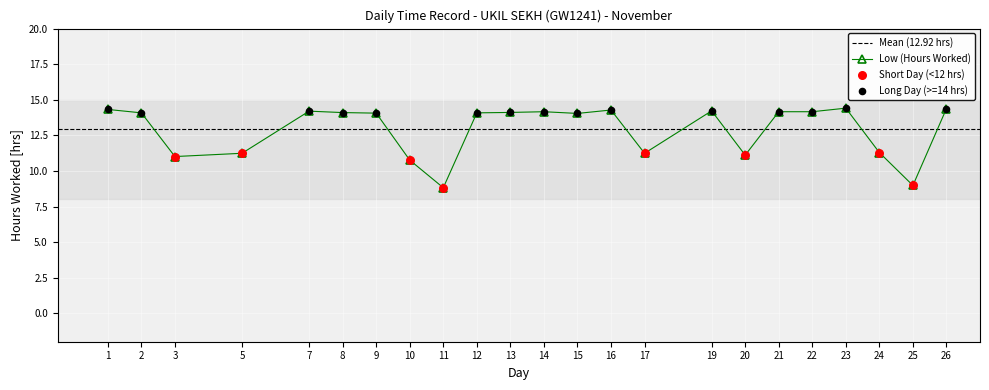

What is the change in value from 14 to 24?

-2.9